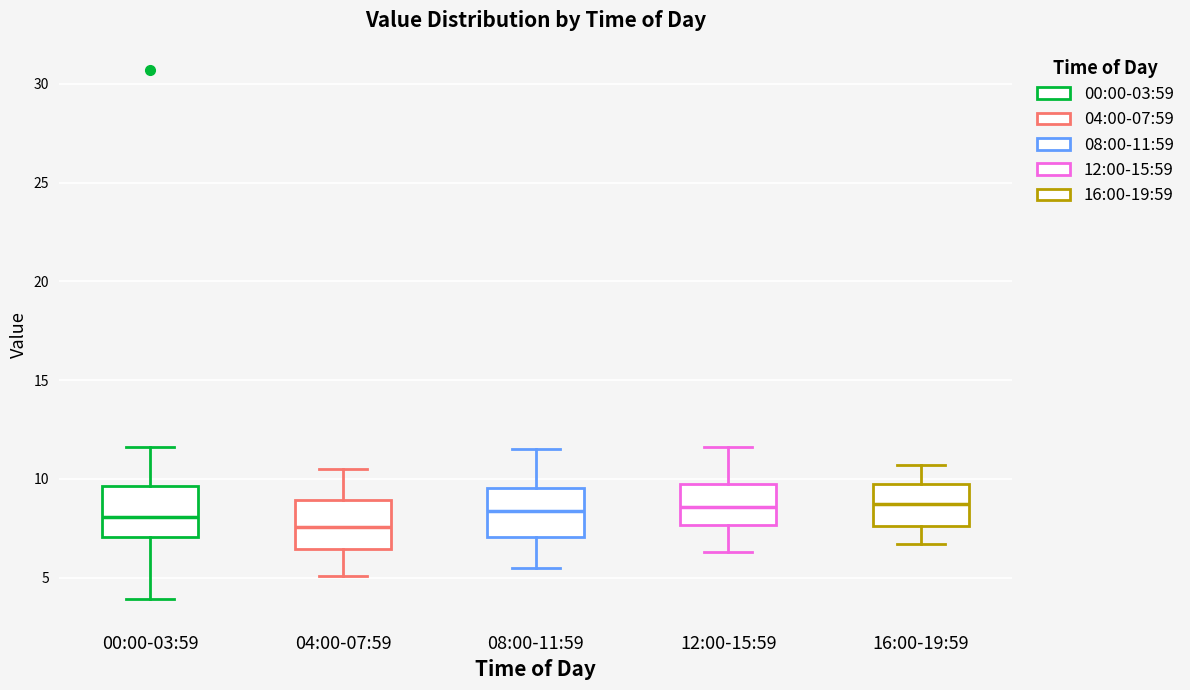

Which box has the lowest median line?

04:00-07:59